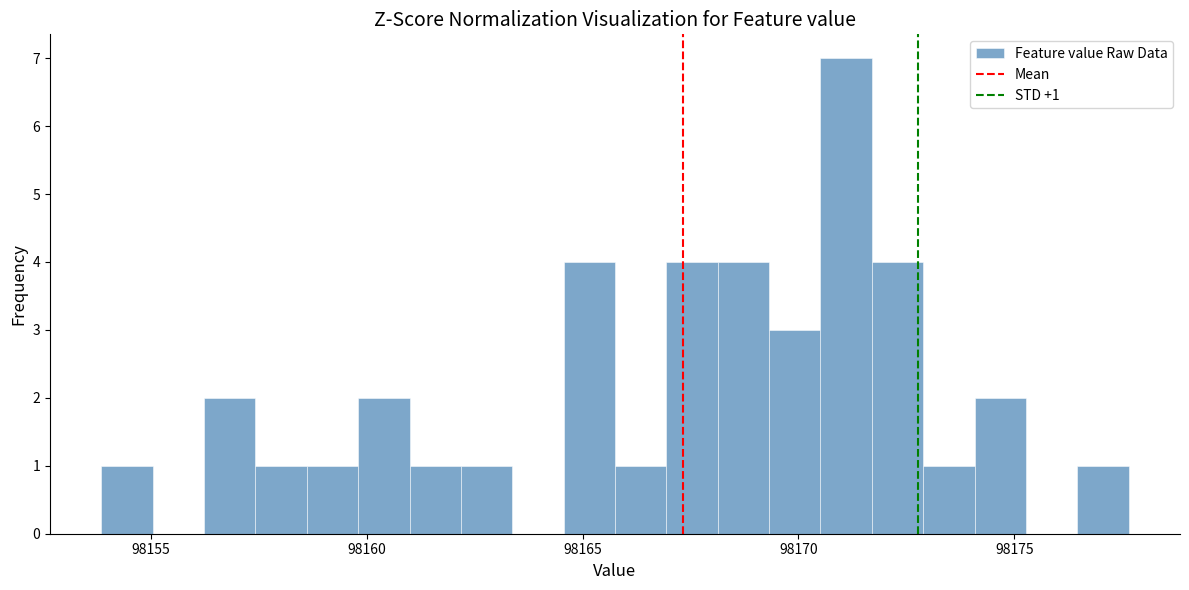

Around what value on the x-axis is the tallest bar? Give the approximate position of its centre, as read against the axis.

98171.0